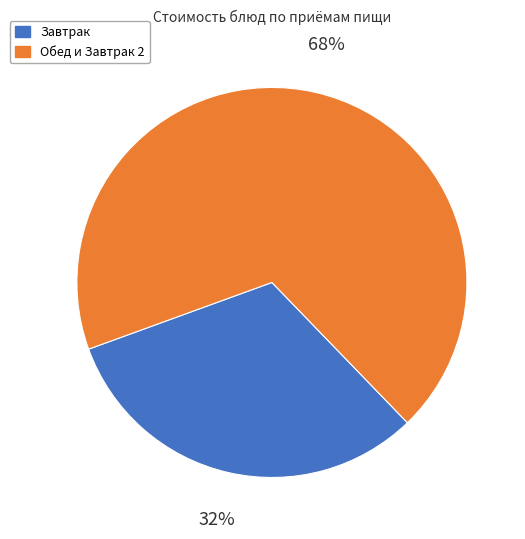

To the nearest percent, what is the average slice percentage?

50%